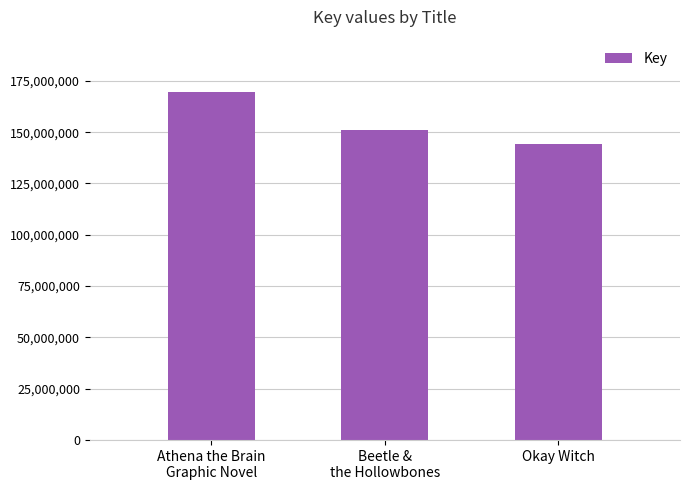

The value at Okay Witch is 231052920. True or false?

False